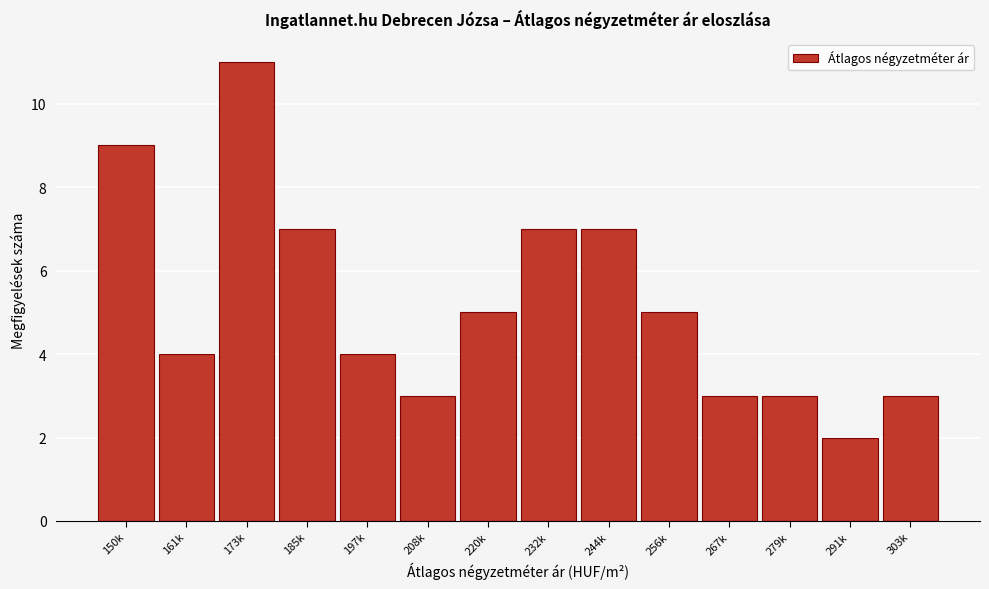

Reading left to right, extract all data points from this chart.

9	4	11	7	4	3	5	7	7	5	3	3	2	3